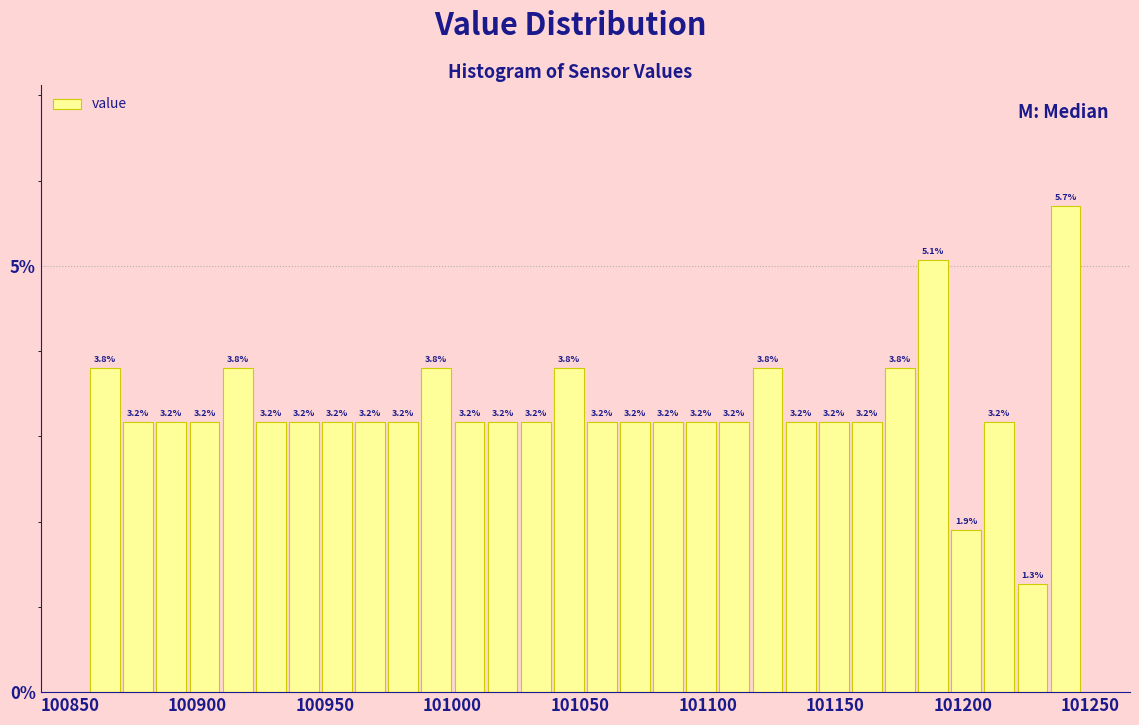

Read against the x-axis, roughly where is the centre of the tallest bar?

101240